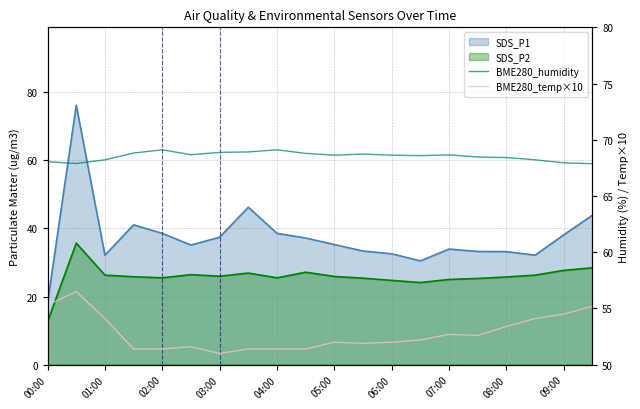

At how many categories does at least one series exceed 57?

20